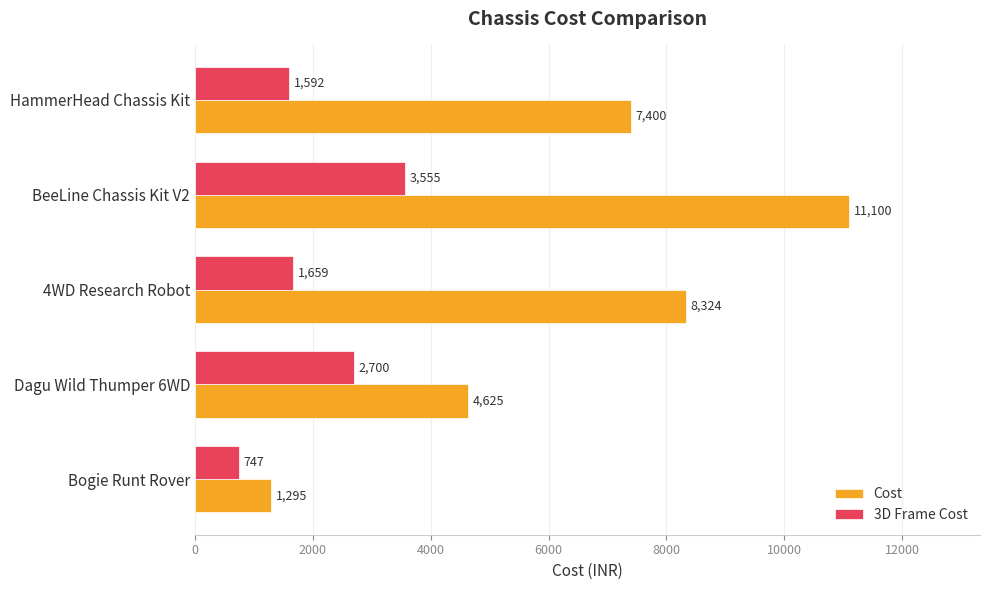

Which series has the widest spread of values?

Cost